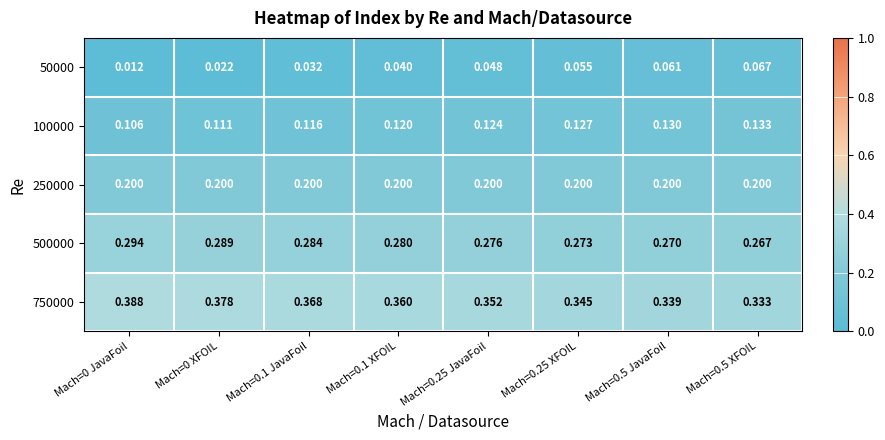

Is the value of 750000 at Mach=0.25 XFOIL greater than the value of 100000 at Mach=0.5 XFOIL?

Yes